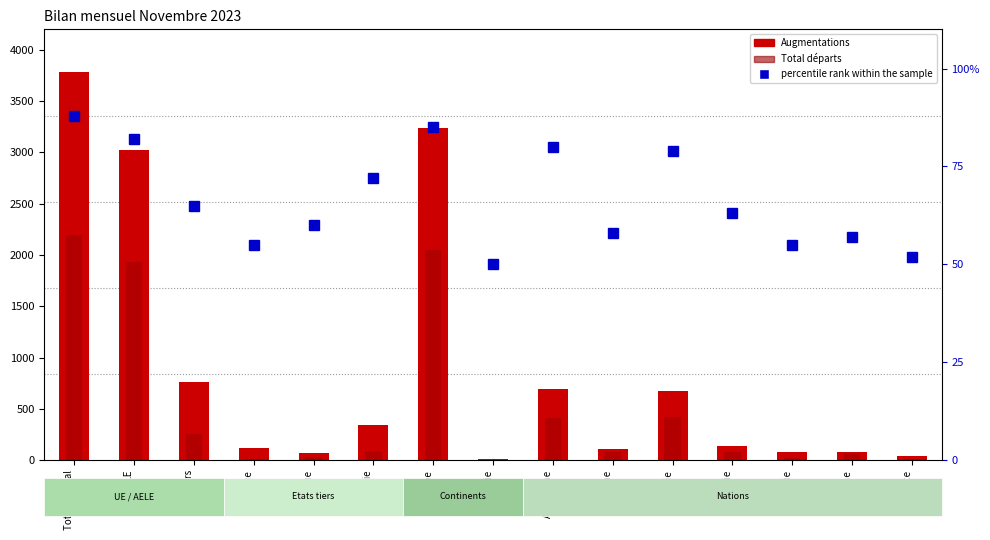

List the series in order of their overall mean, lowest first.

percentile rank within the sample, Total départs, Augmentations